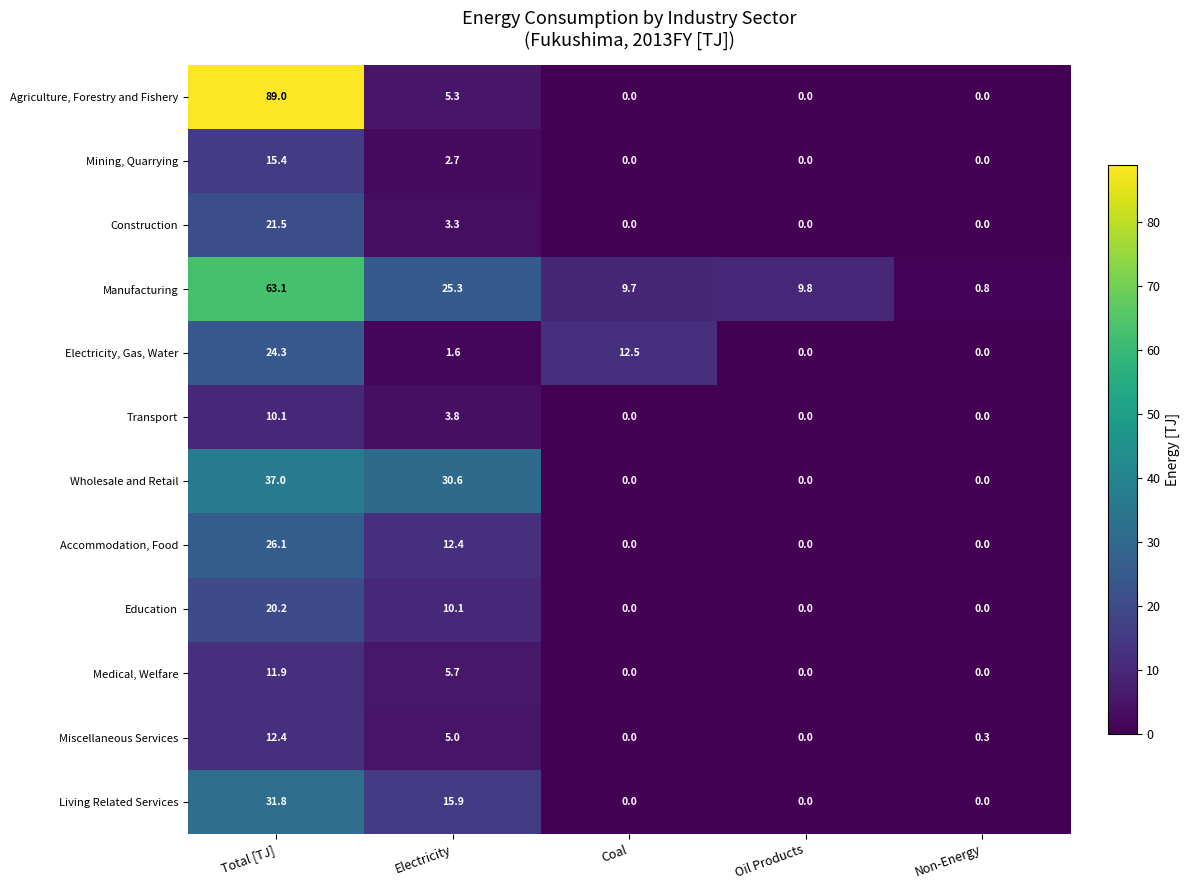

What is the sum of all Miscellaneous Services values?

17.7